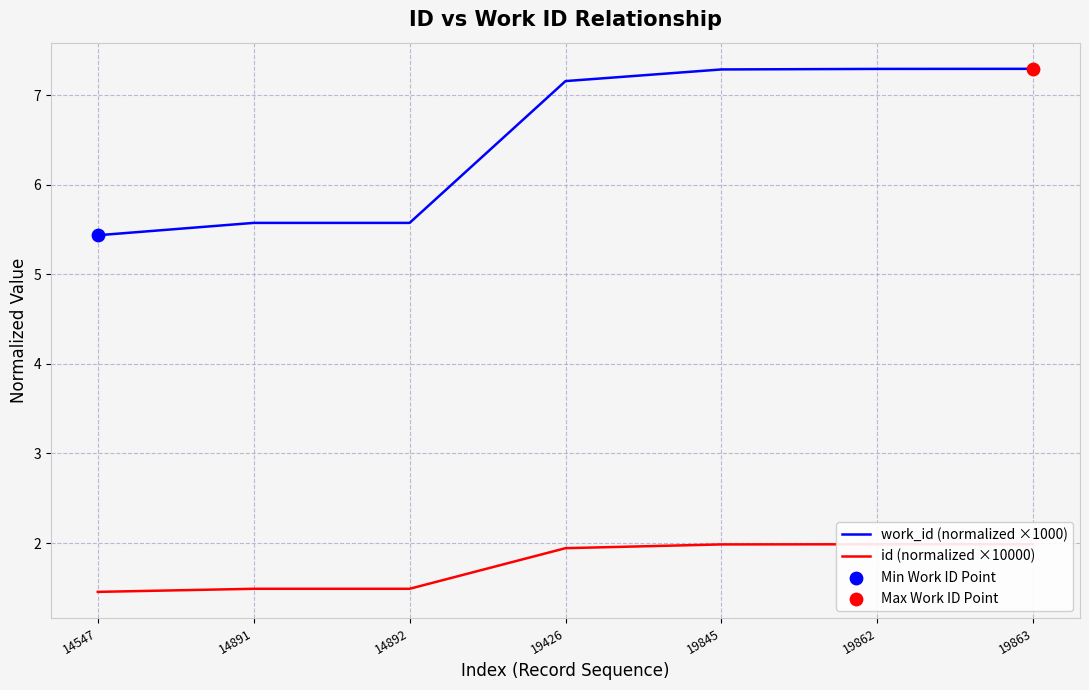

At which category is the sum across all series the highest?

19863